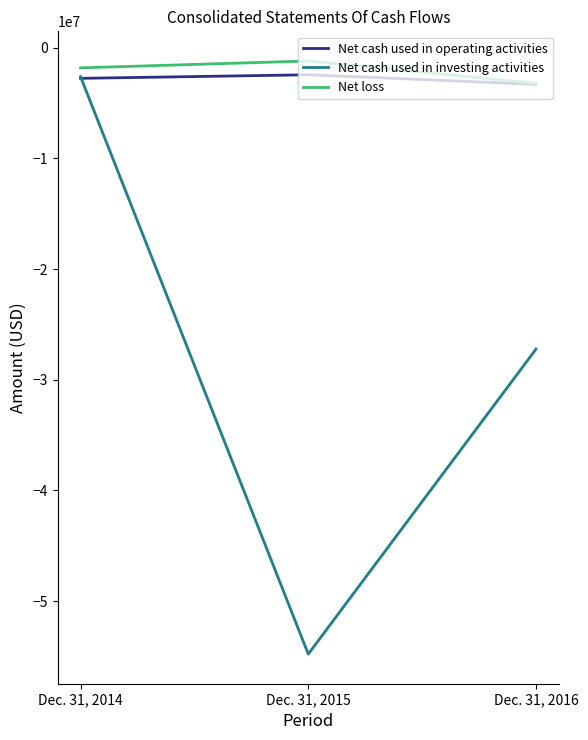

Reading right to left, what are all the values shown in this chart?

Net cash used in operating activities: -3322000	-2458000	-2779000
Net cash used in investing activities: -27233000	-54778000	-2631000
Net loss: -3233000	-1212000	-1832000